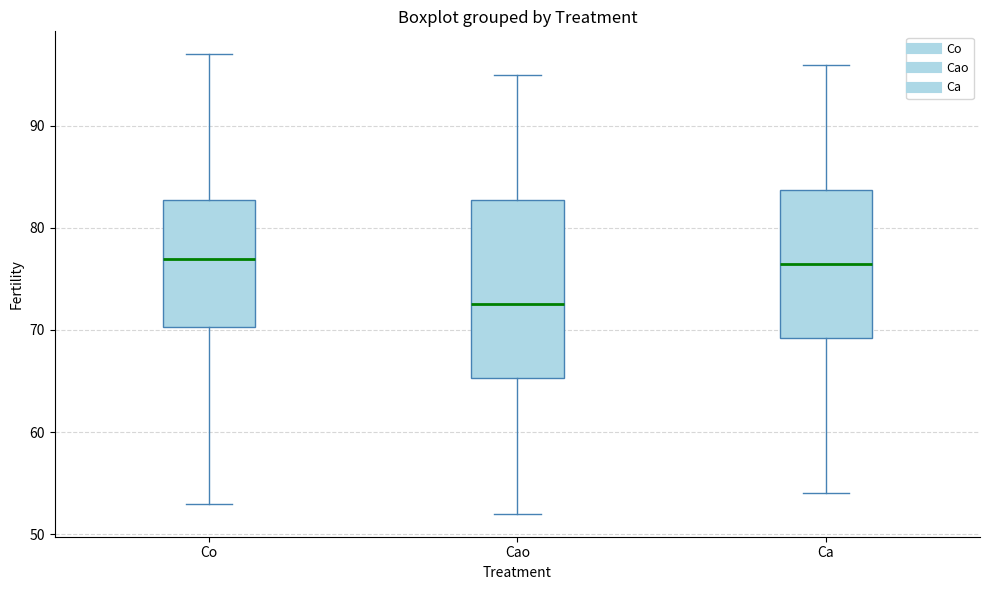

Reading left to right, read every box against the y-axis: the position of its median line, the range the box covers, and the ends of its whiskers. The values are not printed on the chart, so give them approximately, as read against the axis.

Co: median 77, box 70 to 83, whiskers 53 to 97
Cao: median 73, box 65 to 83, whiskers 52 to 95
Ca: median 77, box 69 to 84, whiskers 54 to 96